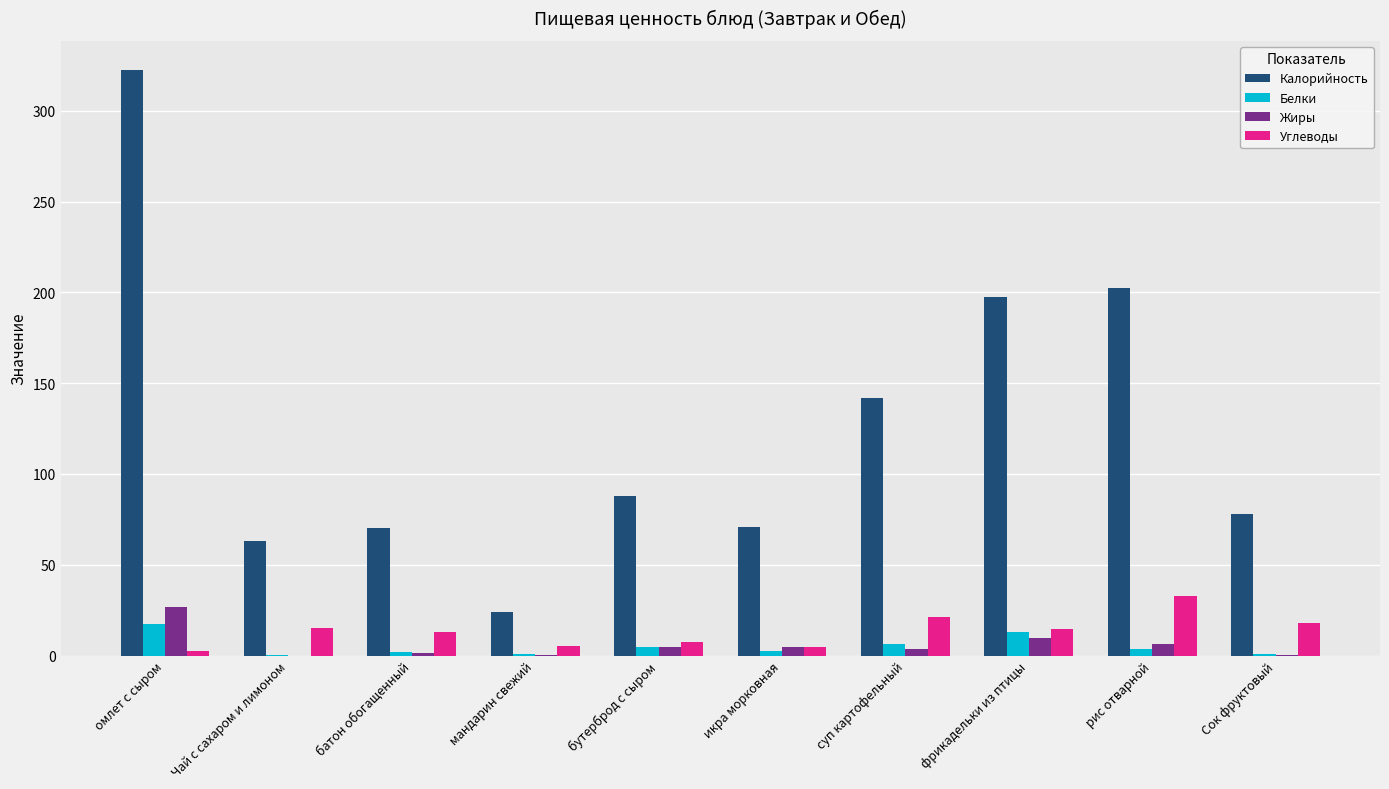

Is the value of Жиры at омлет с сыром greater than the value of Углеводы at Сок фруктовый?

Yes